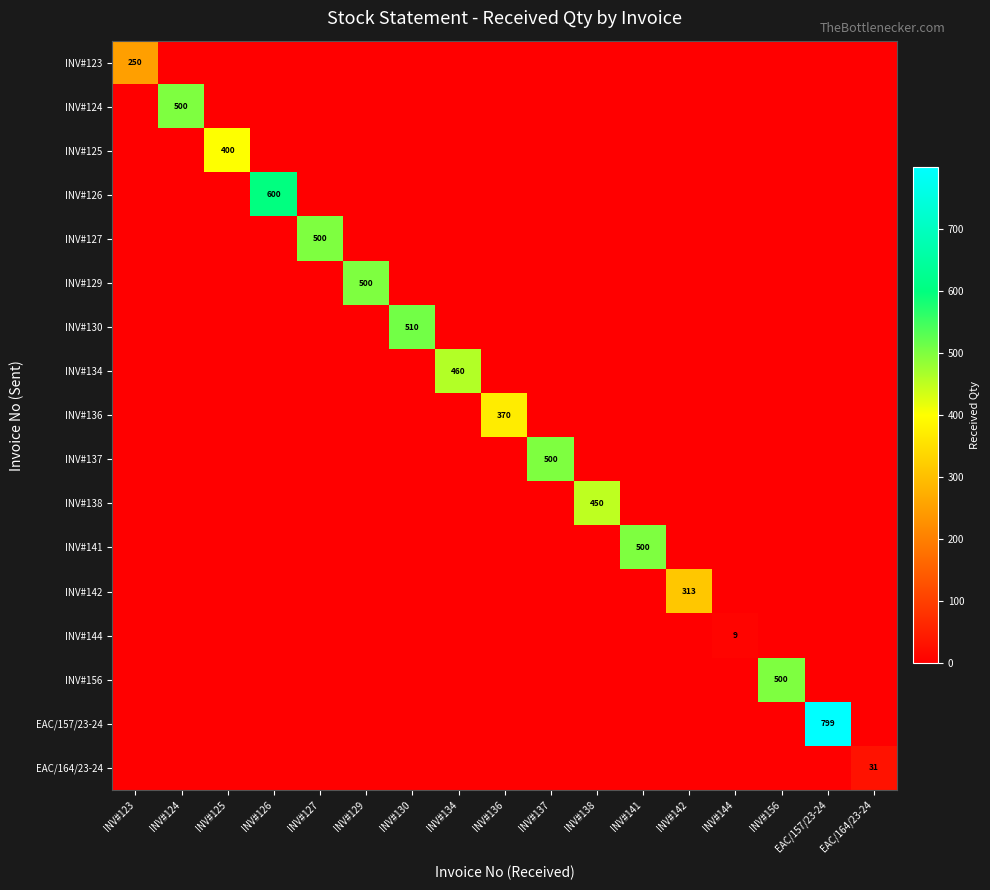

The value of INV#129 at INV#129 is 322. True or false?

False